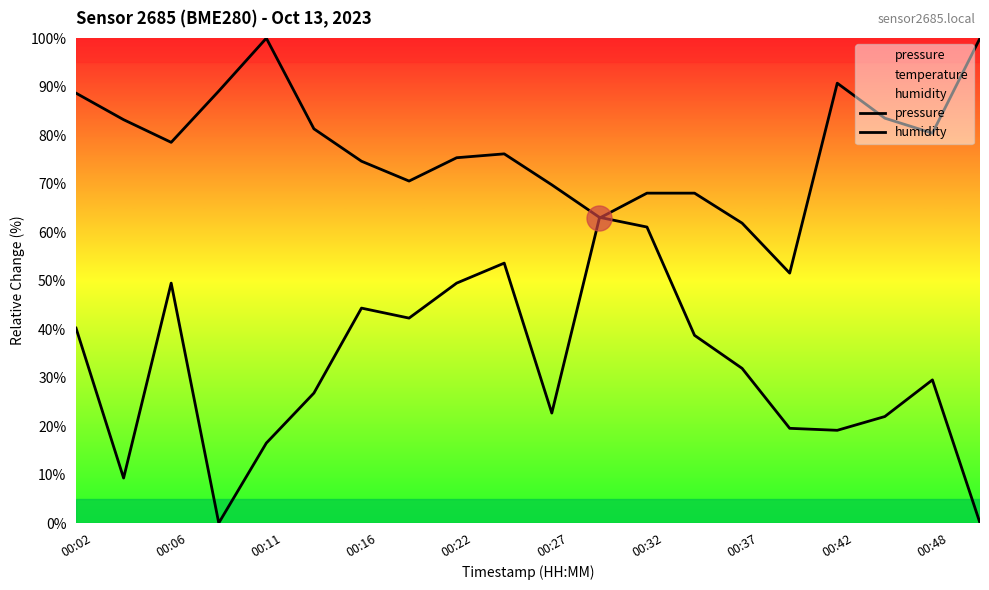

Is this an area chart (filled region under the line)?

No